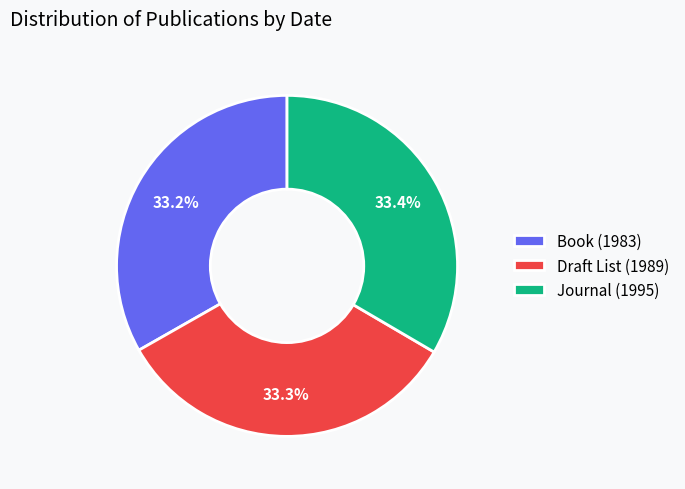

To the nearest percent, what percentage of the pie is Draft List (1989)?

33%